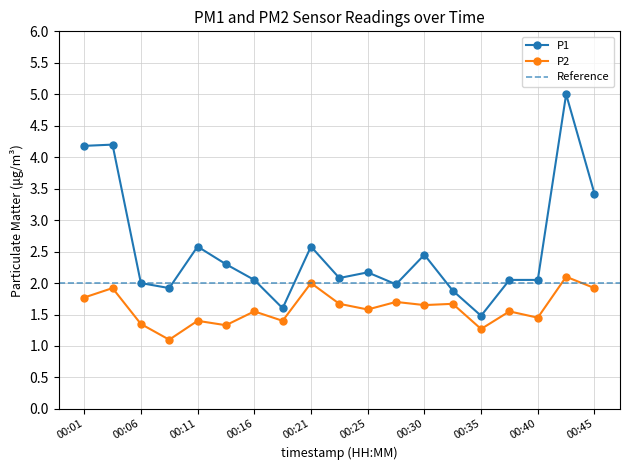

How many interior local valleys does the P1 series have?

5